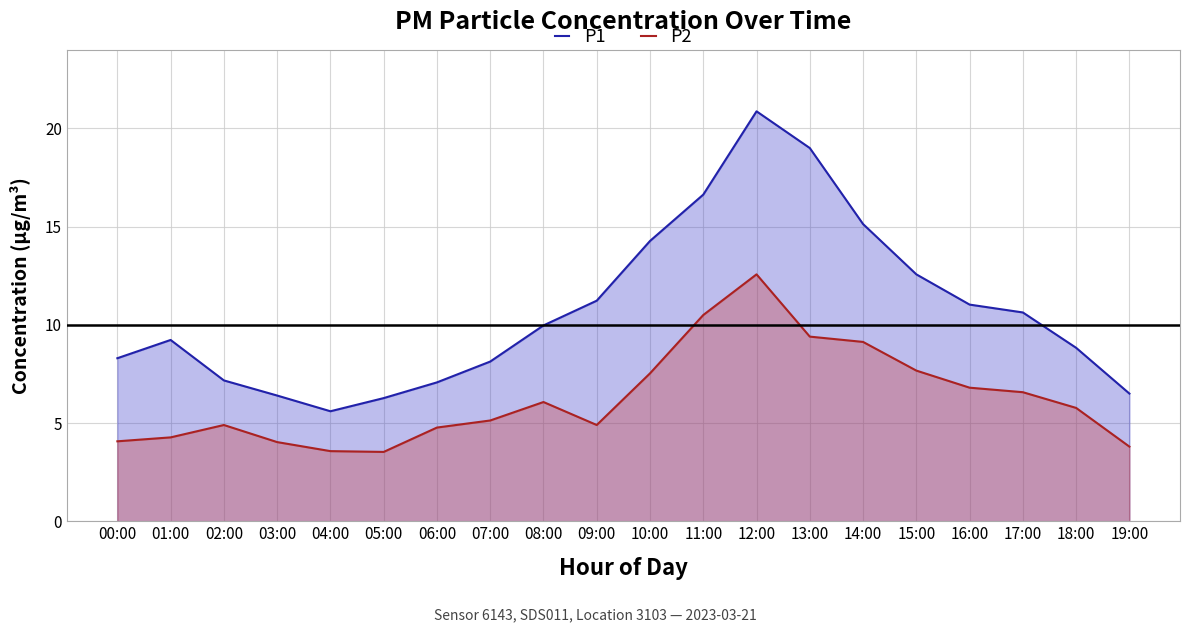

What is the label of the 1st point from the left?

00:00